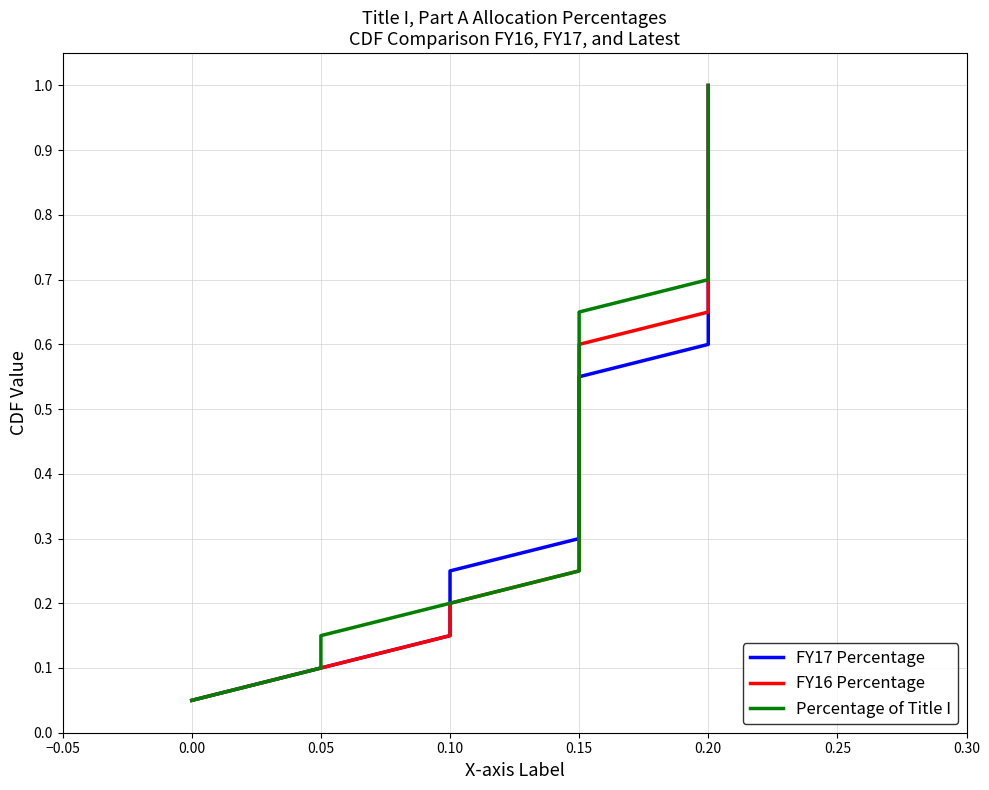

Does the chart display data point markers on the line(s)?

No